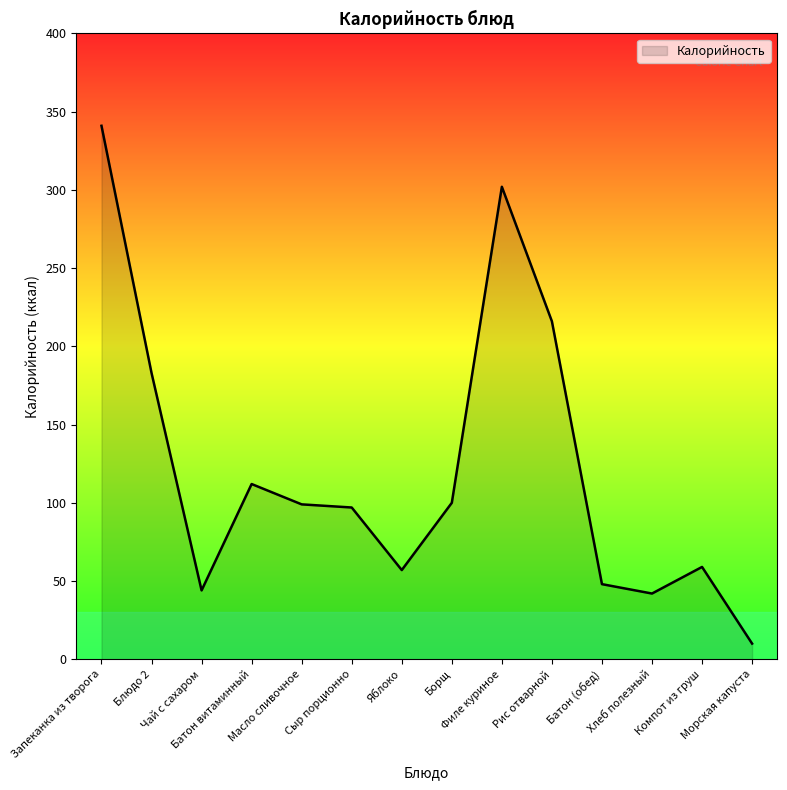

What is the change in value from Сыр порционно to Хлеб полезный?

-55